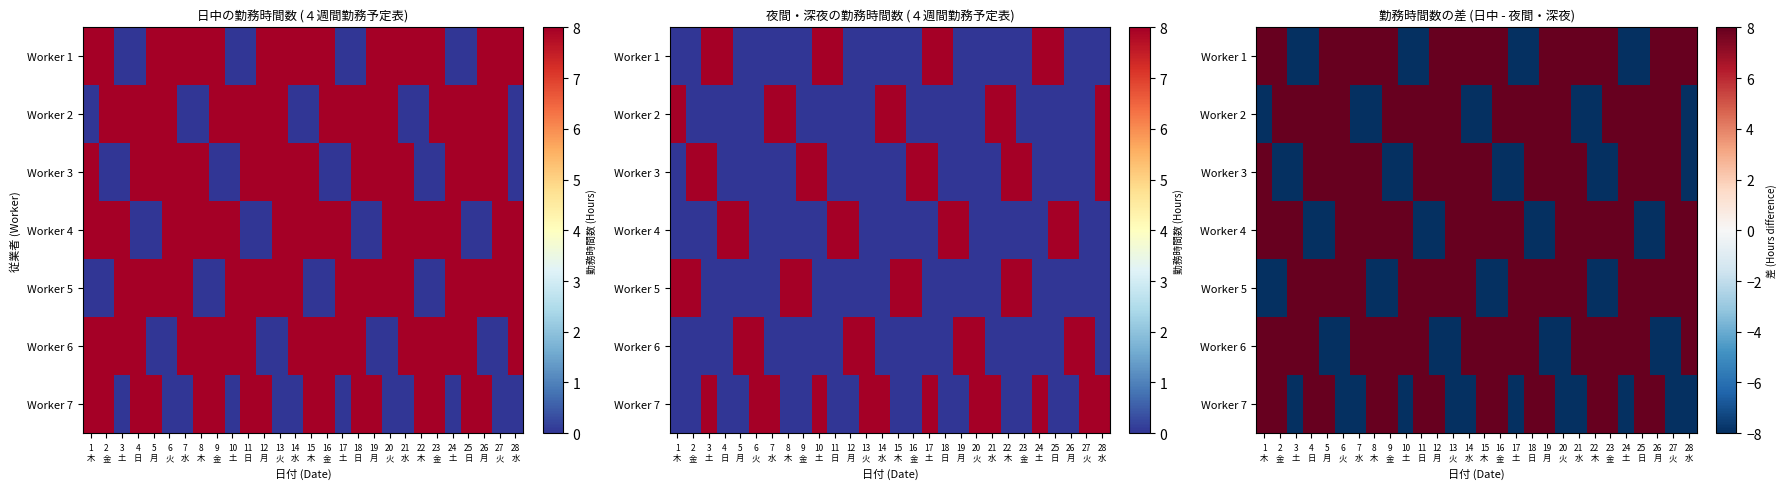

Where is Worker 5 nearest to the value 0?

1 木